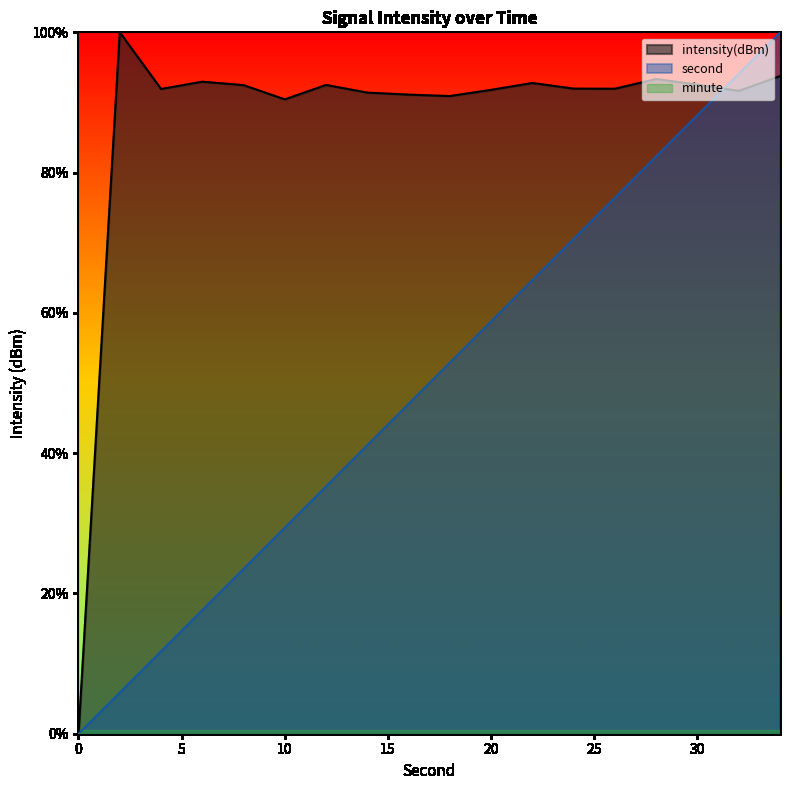

True or false: second and intensity(dBm) cross at least once.

True